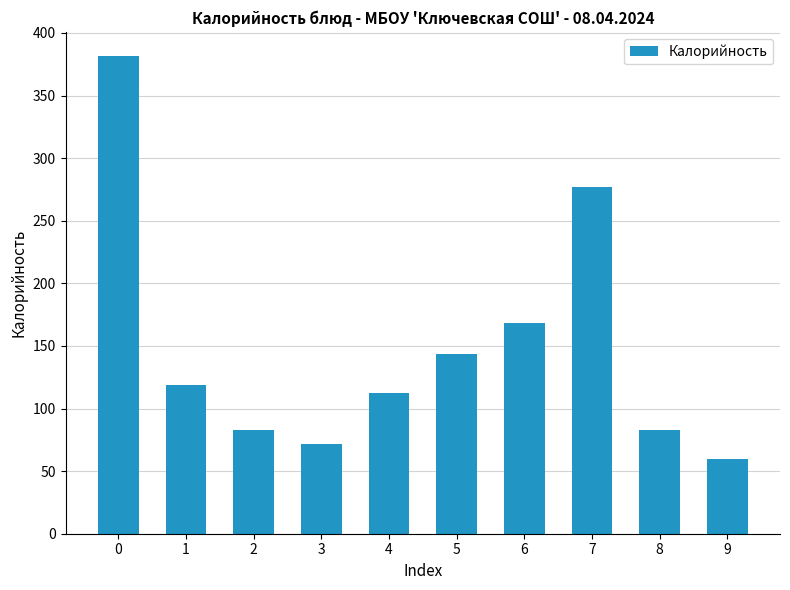

What is the value of the 3rd bar from the left?

83.2